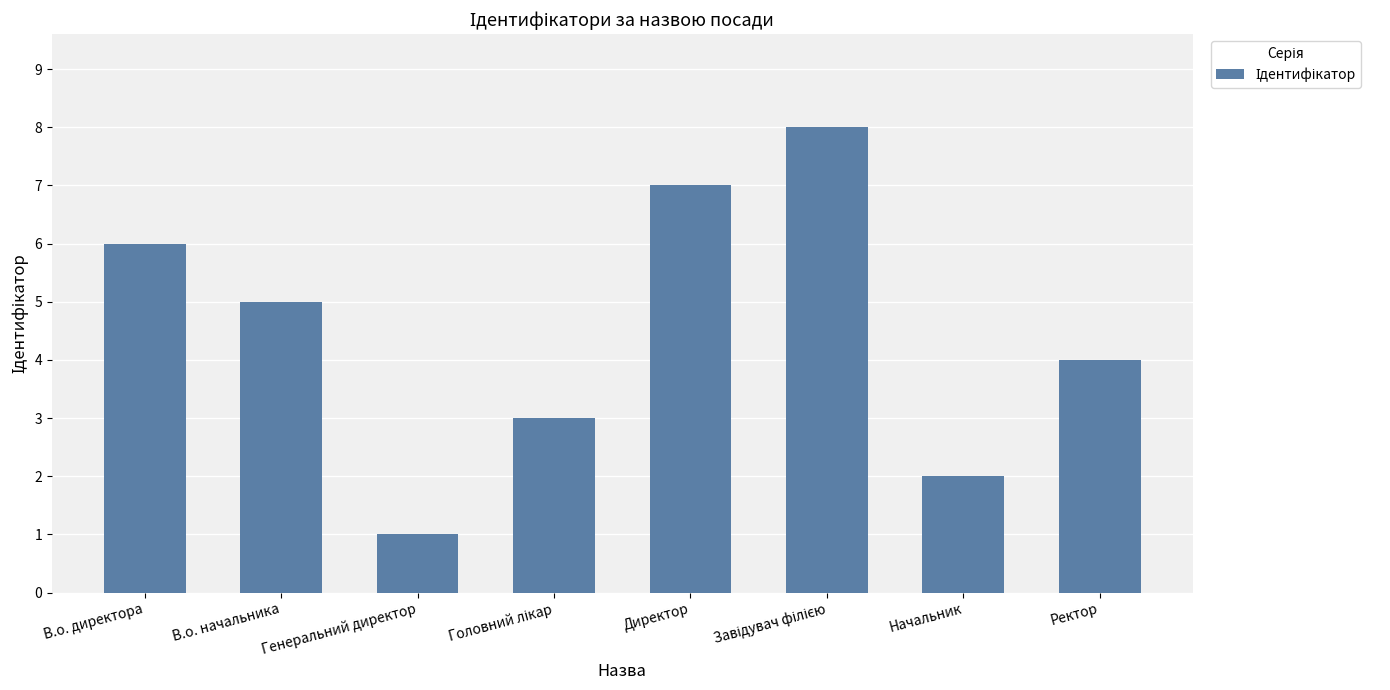

Are the bars grouped side by side (vs. stacked)?

No